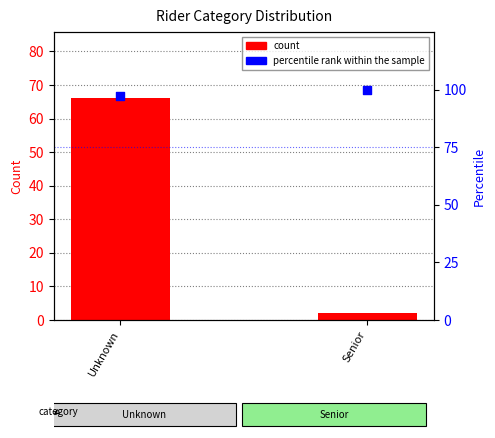

At which category is the sum across all series the highest?

Unknown